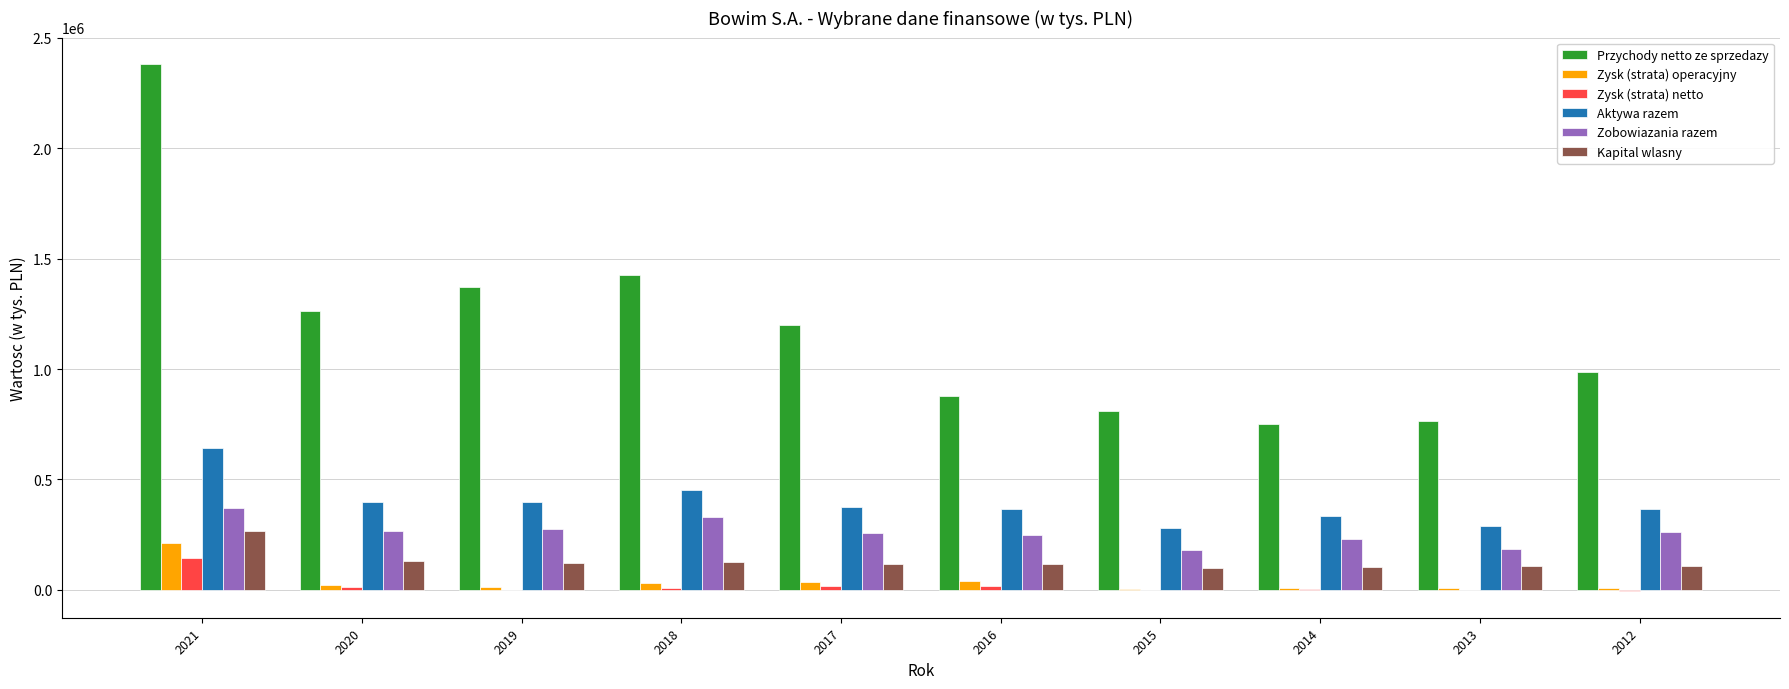

Between 2014 and 2012, which series saw the biggest shift?

Przychody netto ze sprzedazy